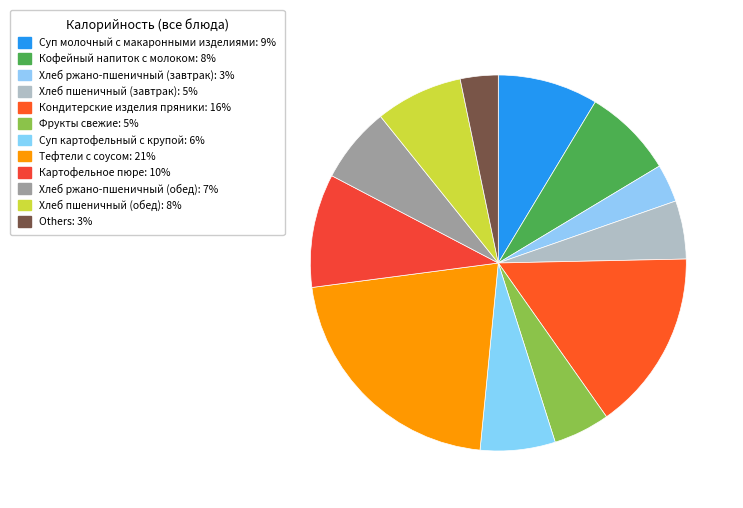

How many slices are in this pie chart?

12